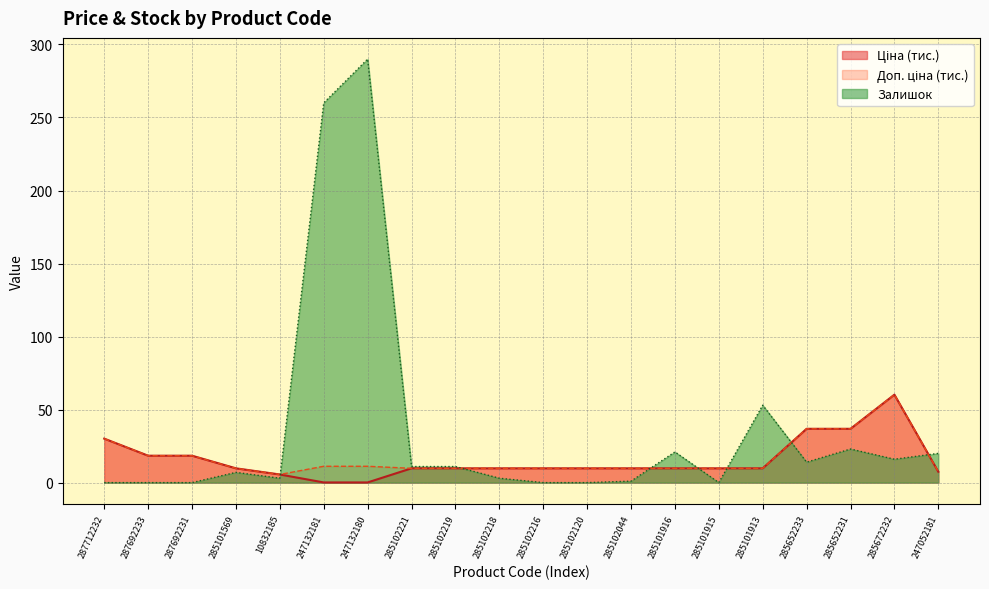

True or false: Доп. ціна and Ціна cross at least once.

False